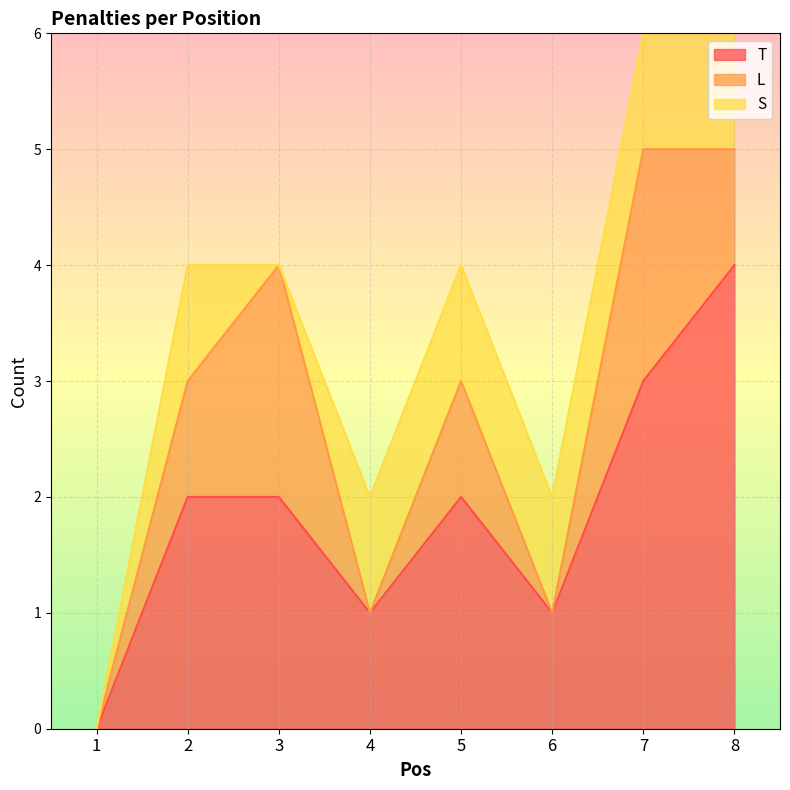

The T series shows 2 at 5. True or false?

True